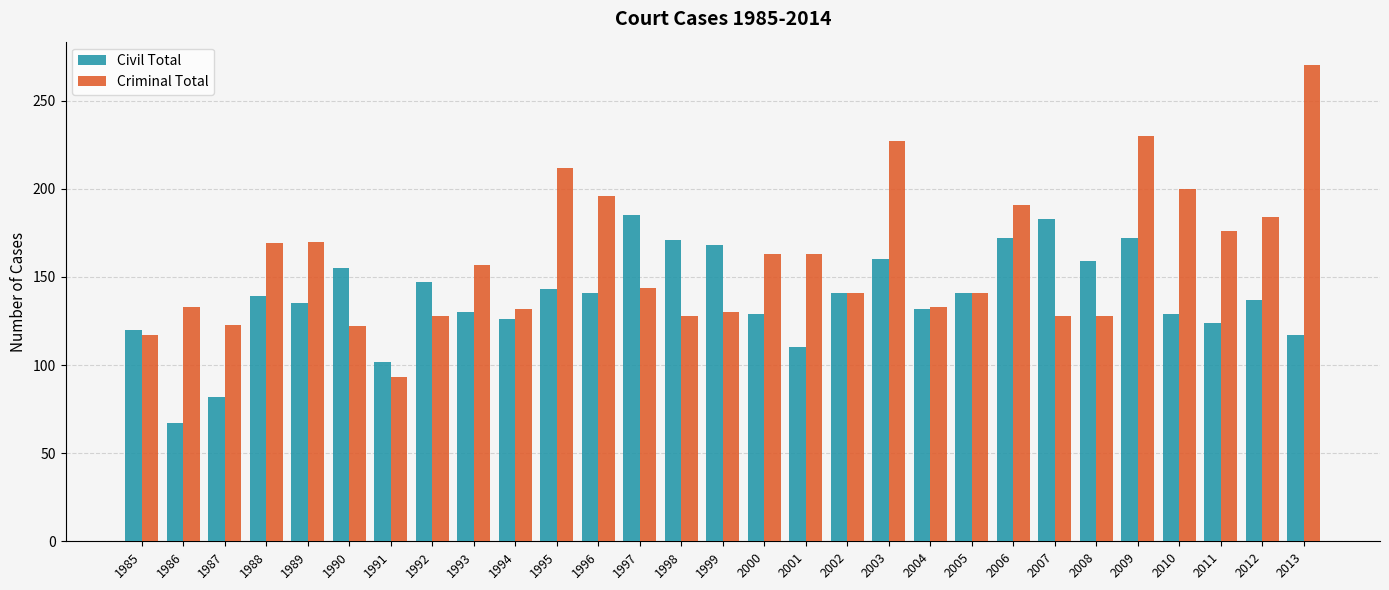

What is the value of the Criminal Total bar at the 10th from the left?

132